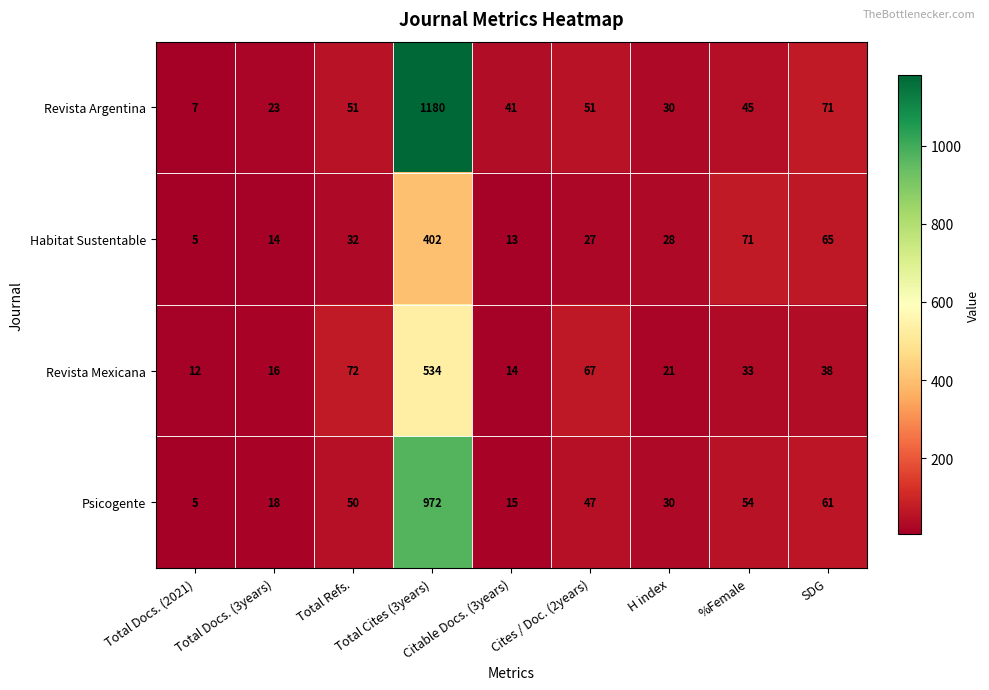

What is the difference between the highest and lowest values at H index?

9